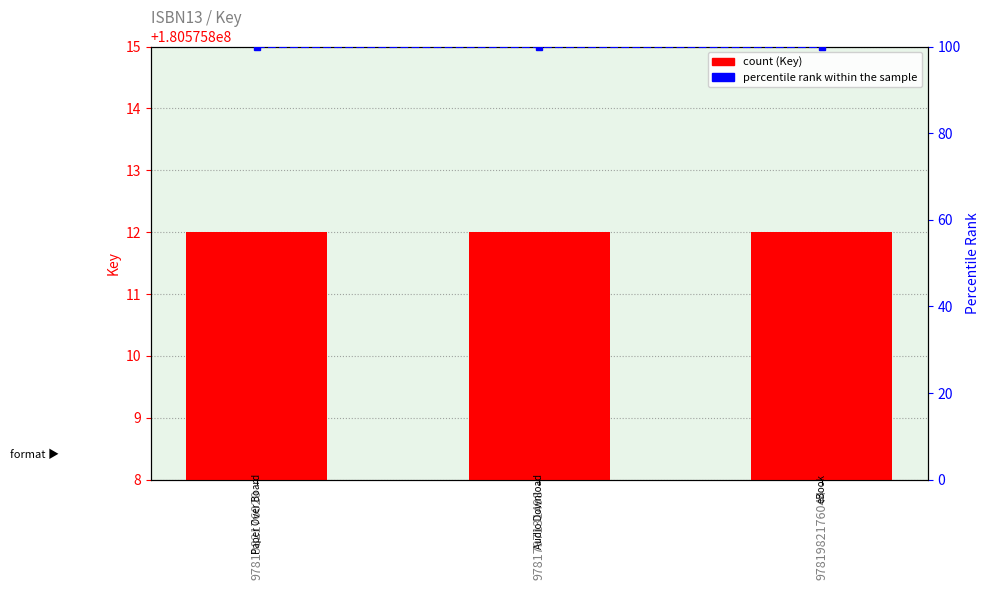

Which label corresponds to the largest value in the chart?

9781982176020